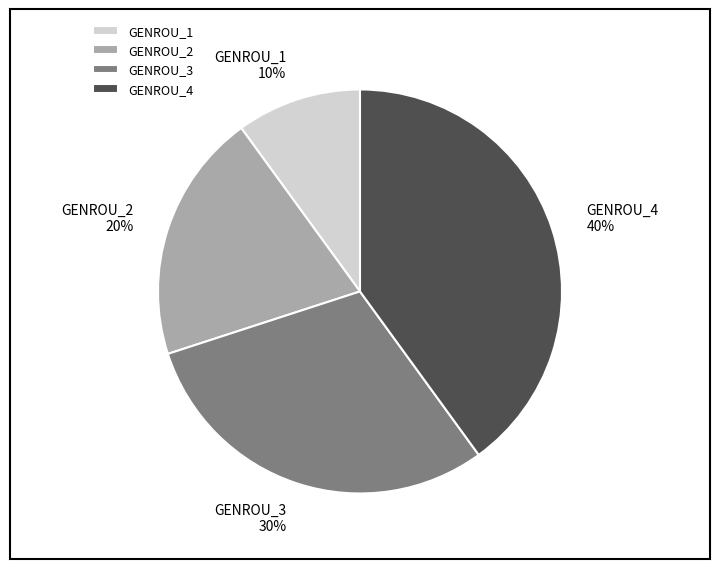

What percentage is the GENROU_4 slice, to the nearest percent?

40%